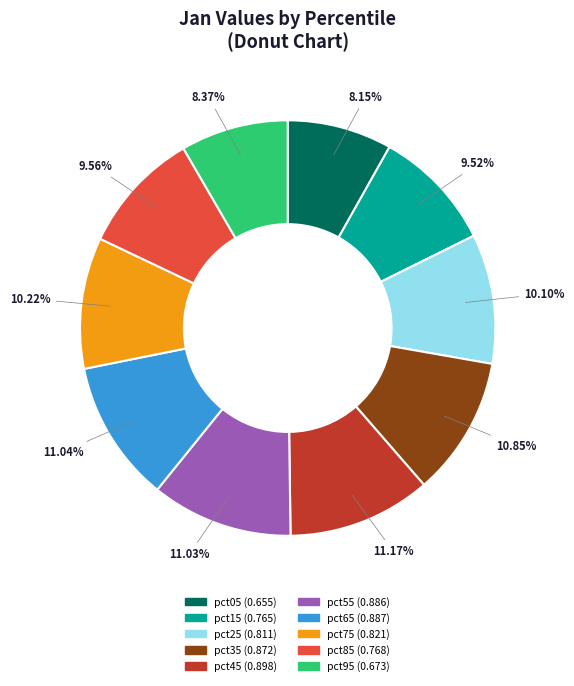

Is there a majority slice in this chart?

No